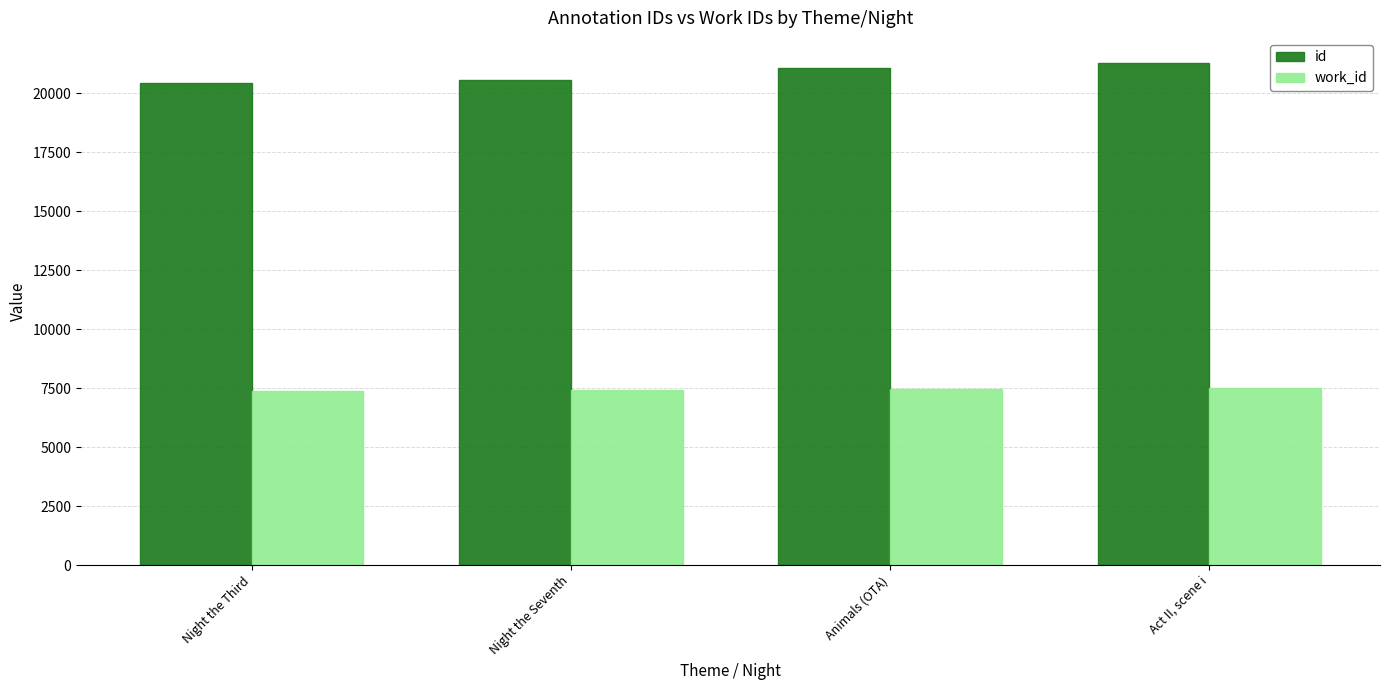

The work_id series shows 7494 at Act II, scene i. True or false?

True